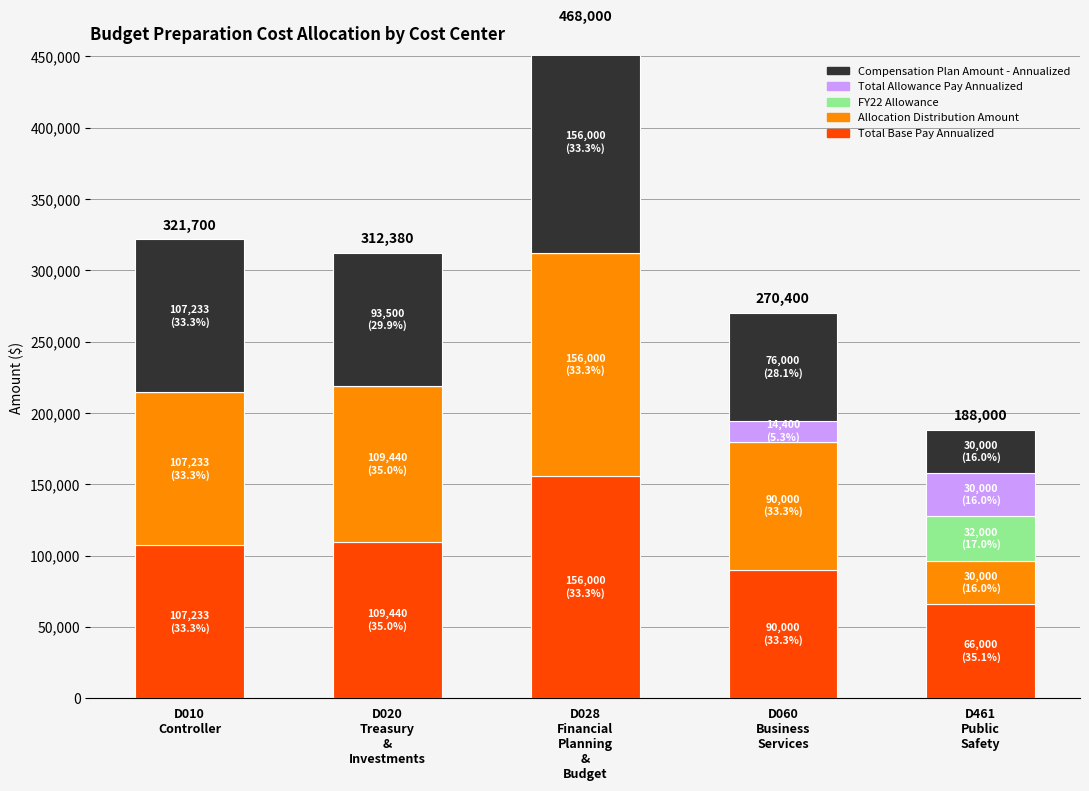

At how many categories does at least one series exceed 125798?

1